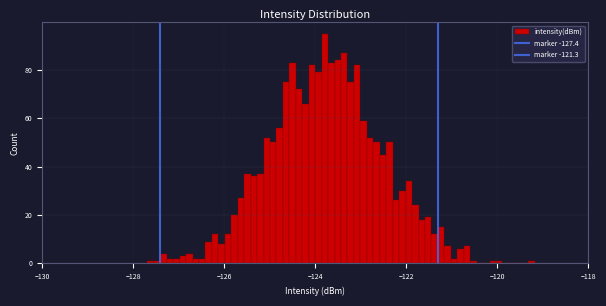

Around what value on the x-axis is the tallest bar? Give the approximate position of its centre, as read against the axis.

-123.8